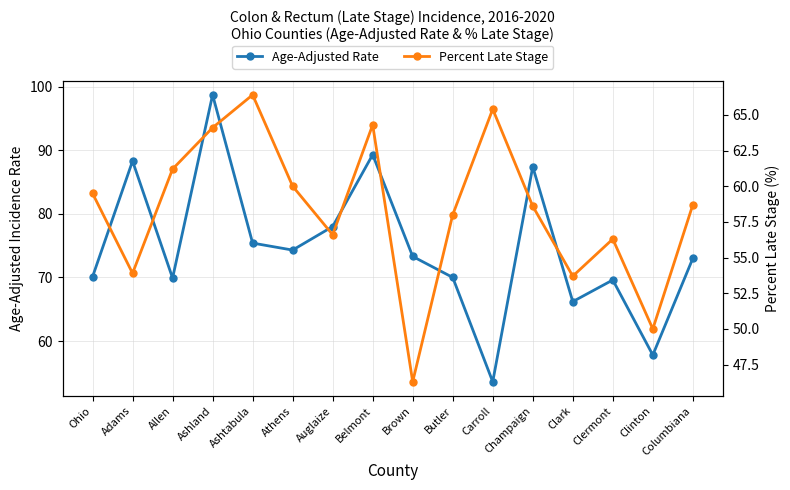

At which label does Age-Adjusted Rate first exceed 73?

Adams